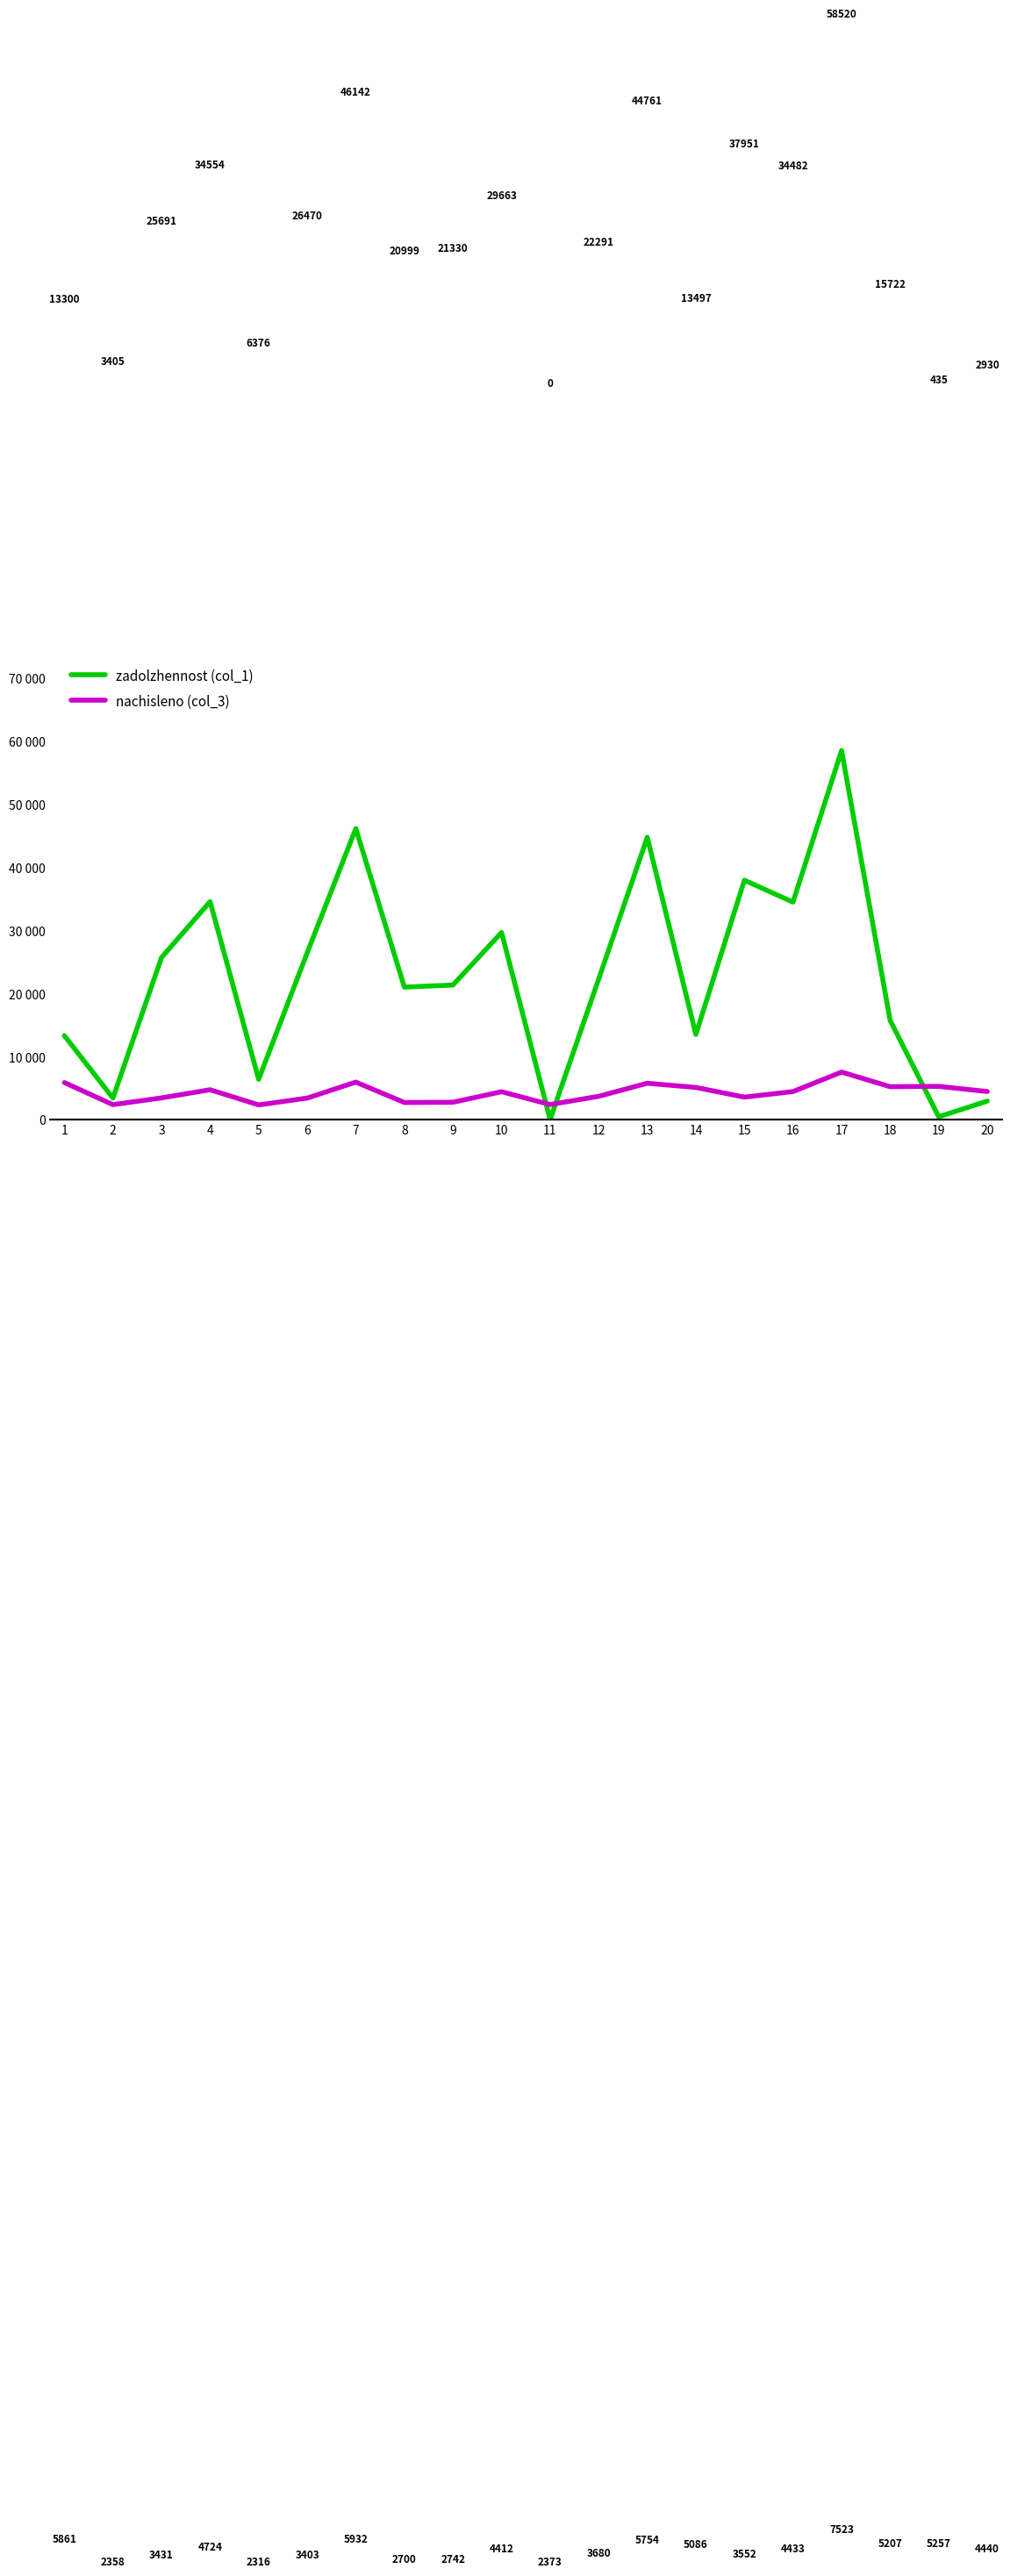

What is the difference between the zadolzhennost (col_1) values at 10 and 20?

26733.4